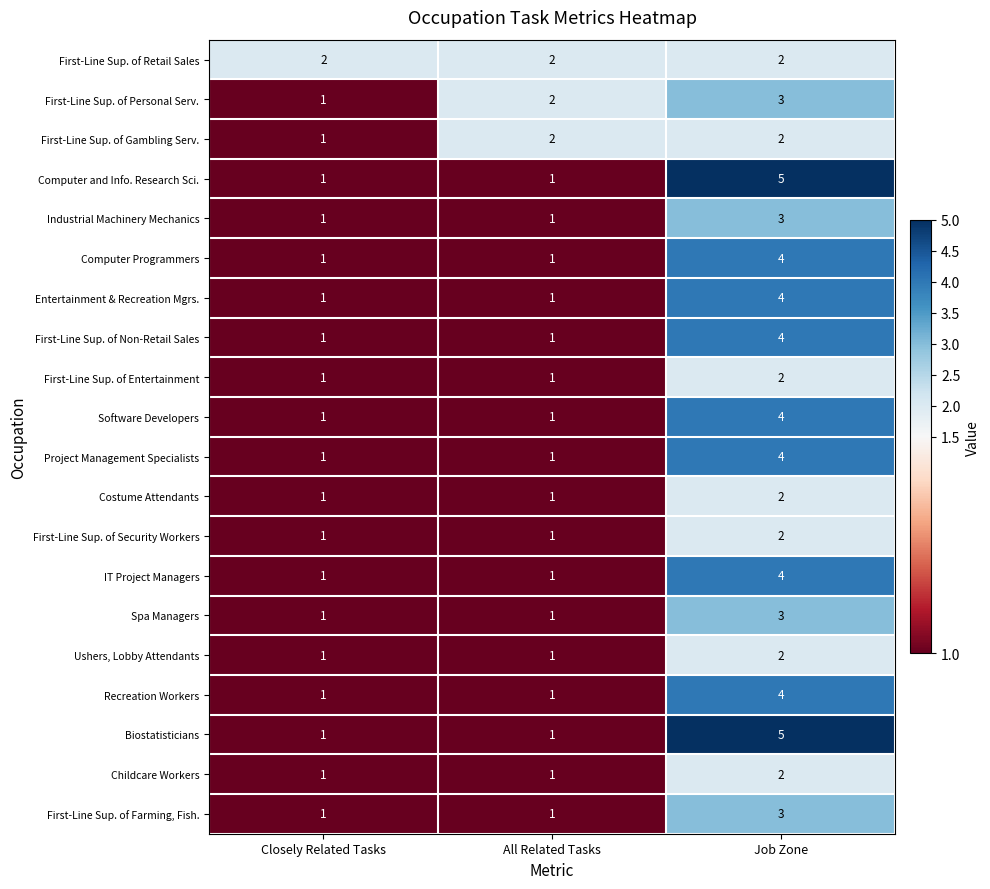

Which label corresponds to the largest value in the chart?

Job Zone